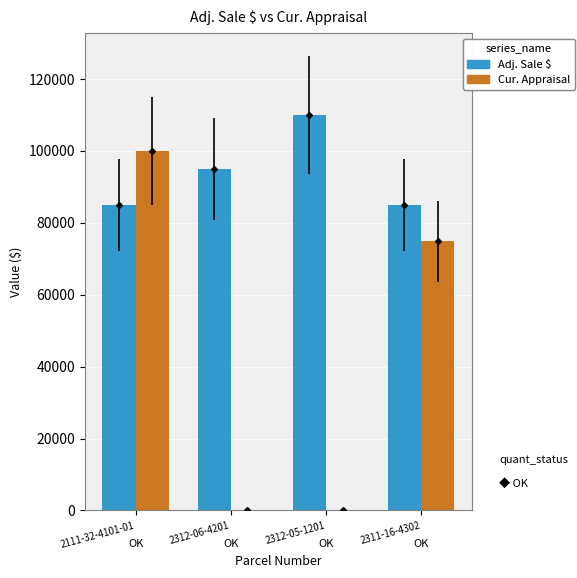

What is the sum of all Adj. Sale $ values?

375000